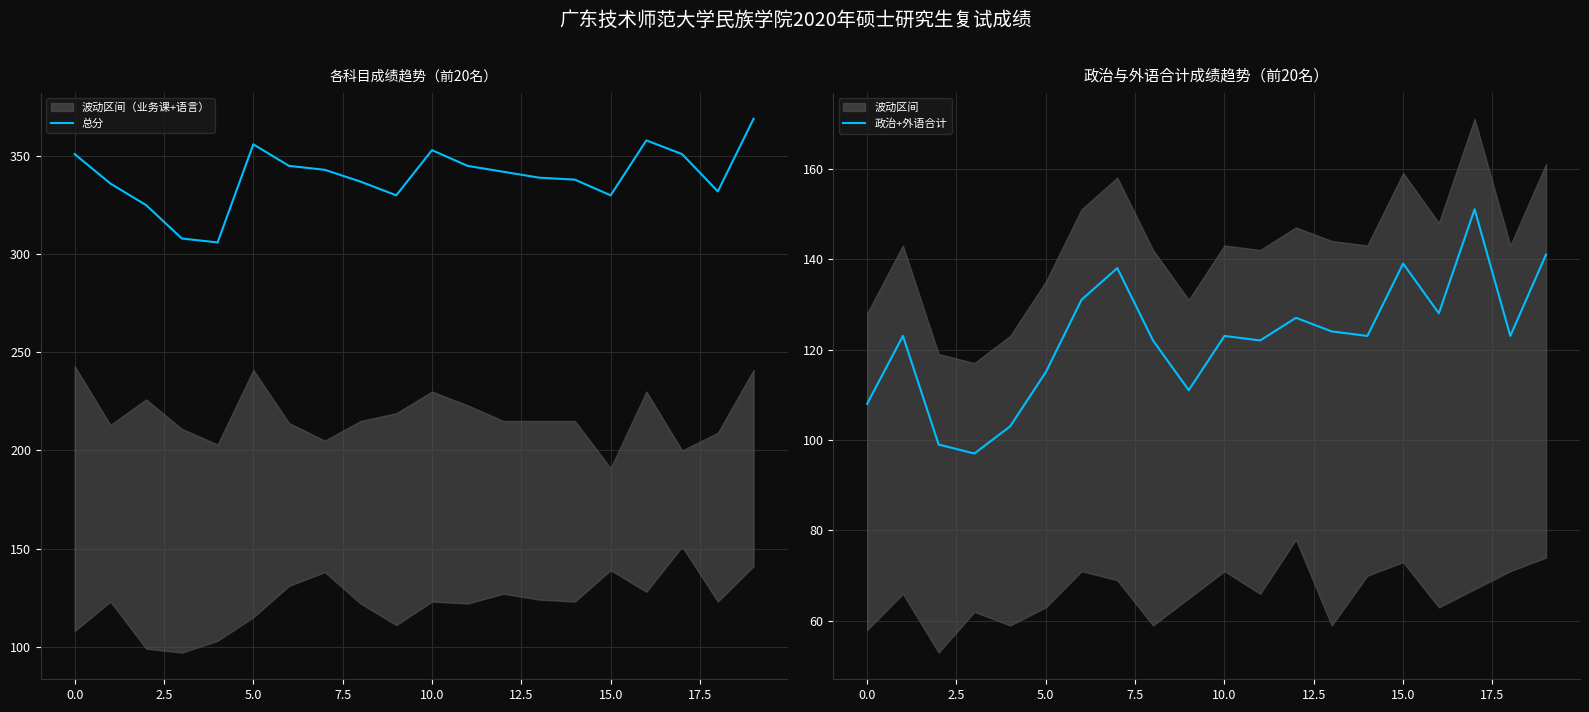

What is the sum of all 总分 values?

6794